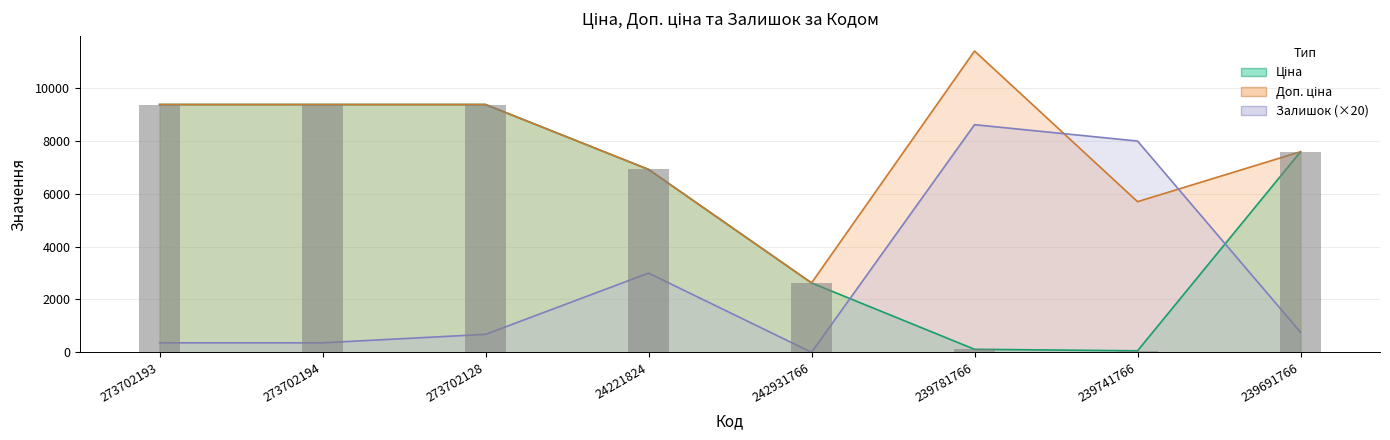

Which series has the largest total across all categories?

Доп. ціна